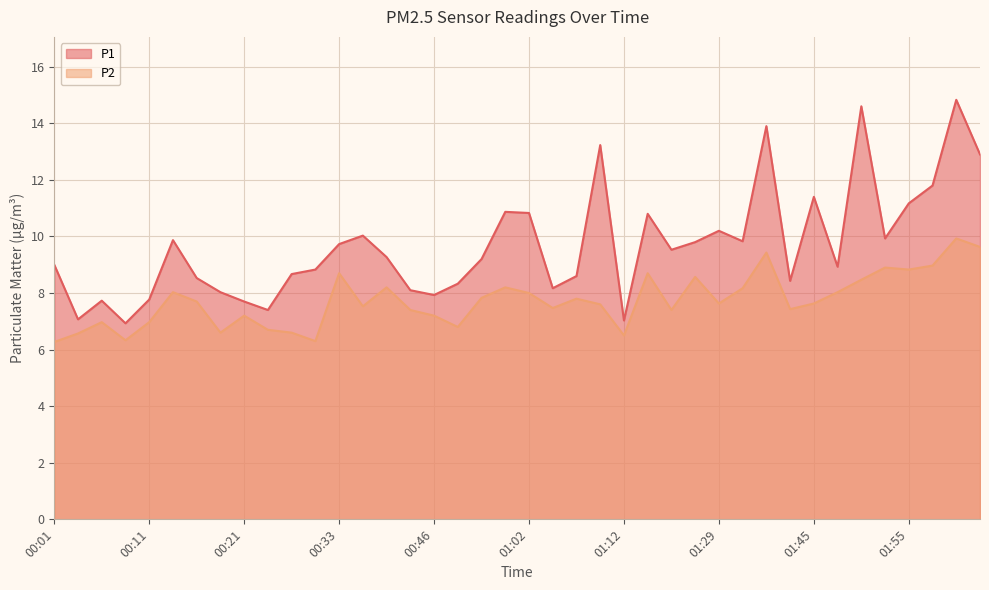

What is the difference between the highest and lowest values at 00:21?

0.5